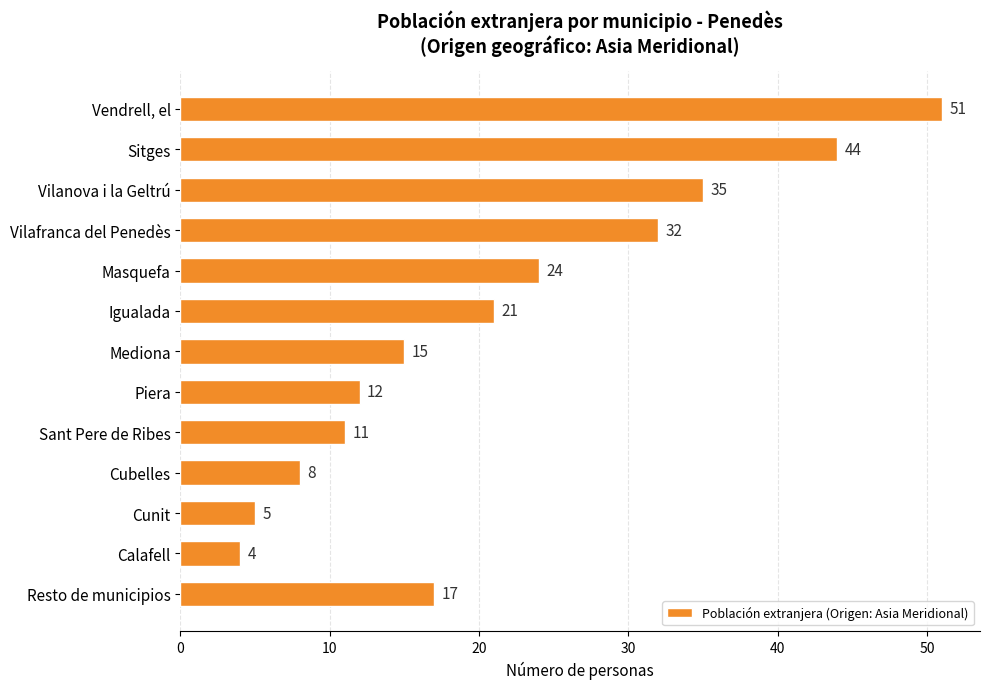

The chart shows a value of 51 at Vendrell, el. True or false?

True